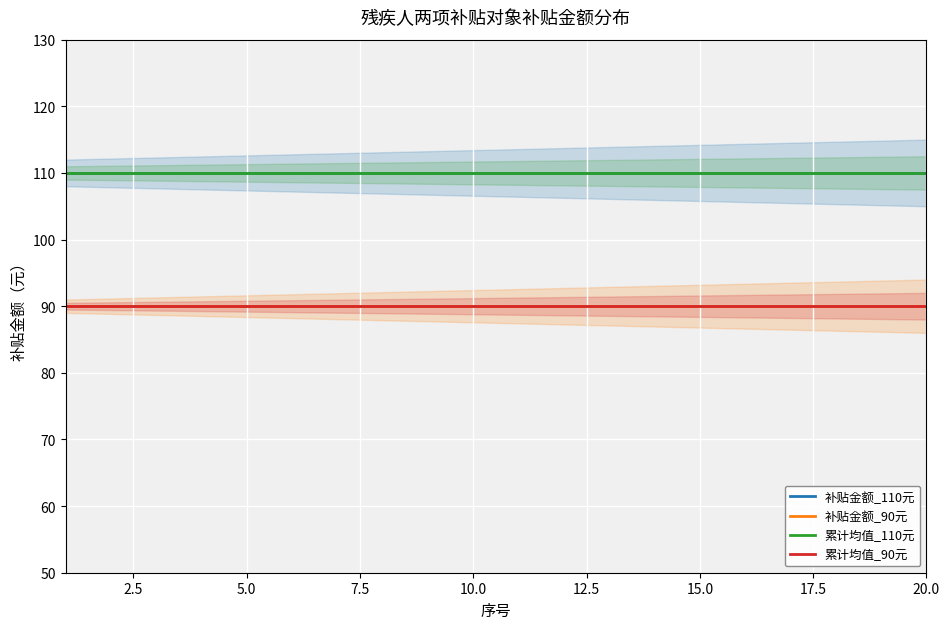

Which series has the largest total across all categories?

补贴金额_110元